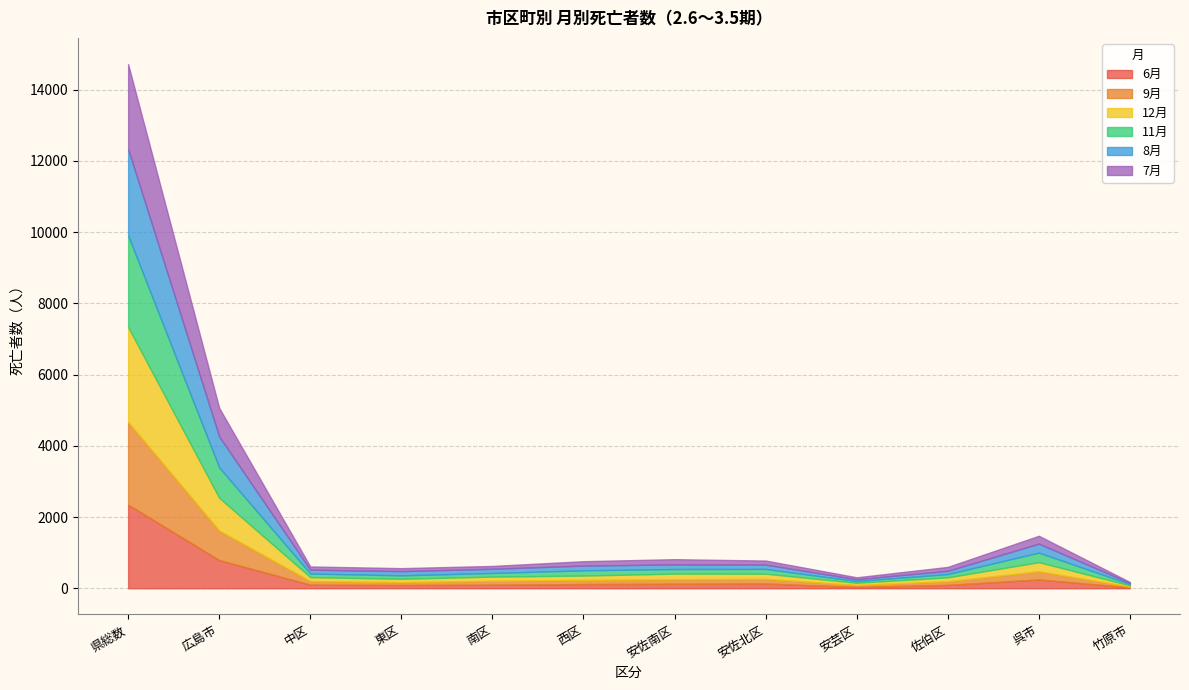

In 8月, how many points are higher than both neighbors (excluding endpoints)?

2